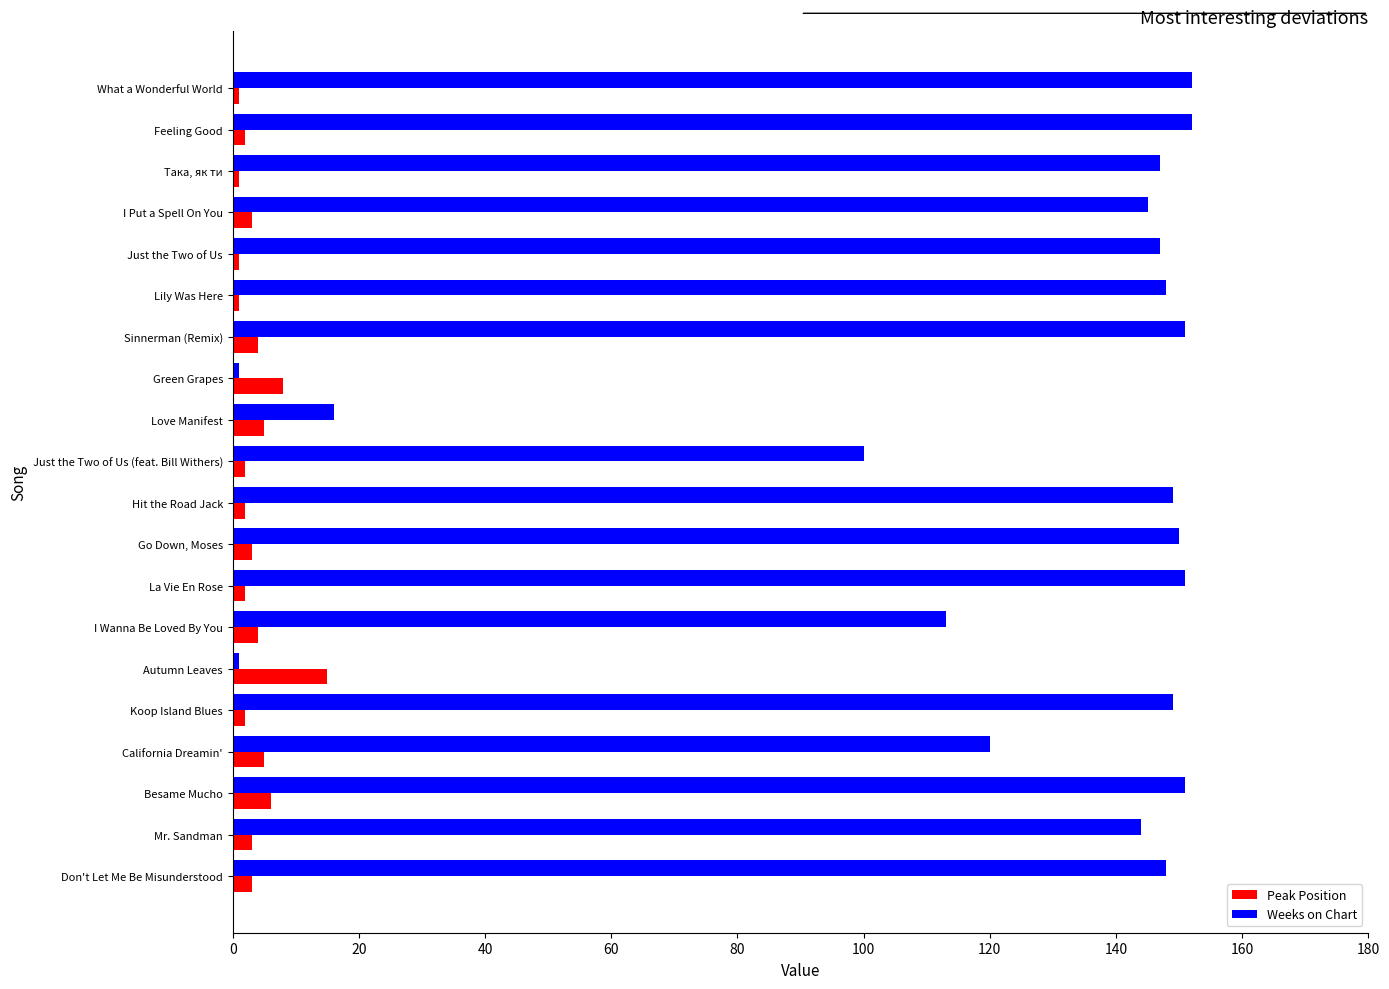

List the series in order of their peak value, highest first.

Weeks on Chart, Peak Position